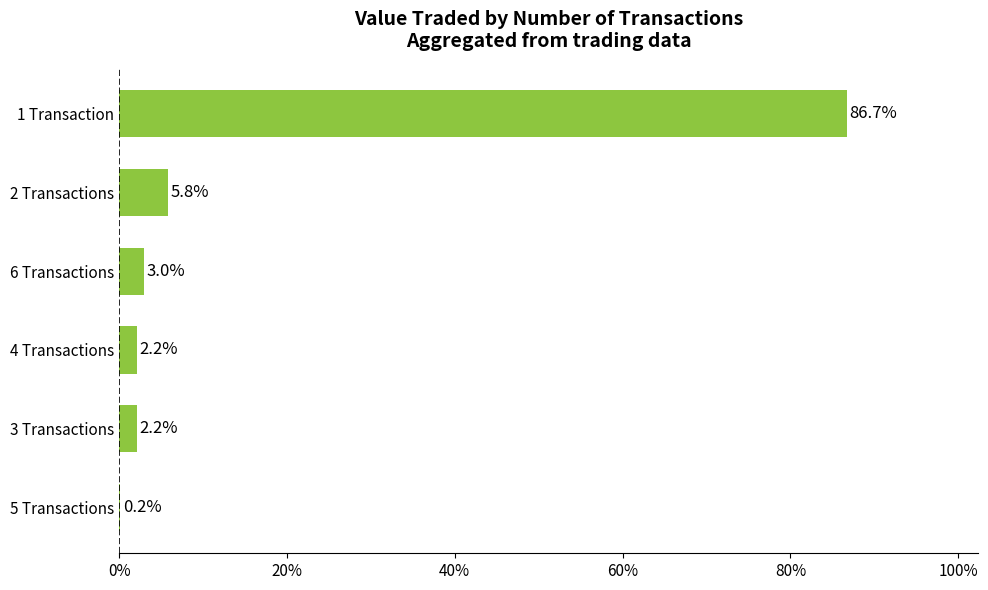

The chart shows a value of 2.2 at 3 Transactions. True or false?

True